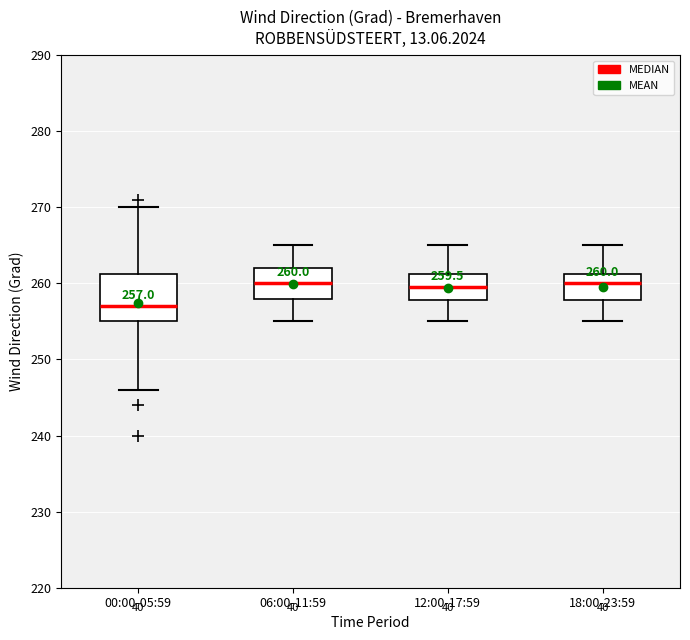

Which box is the tallest, from its lower edge to its upper edge?

00:00-05:59